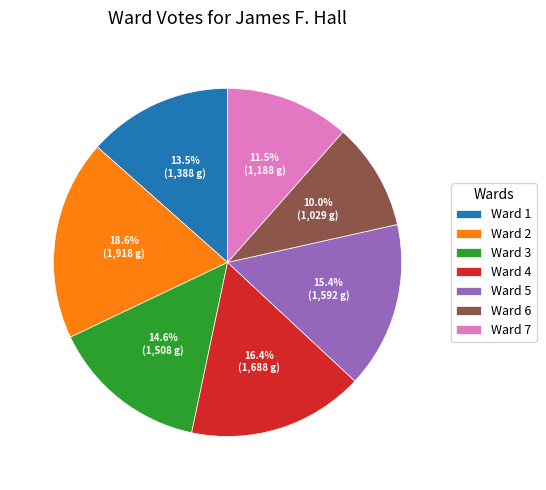

How many segments does this pie chart have?

7